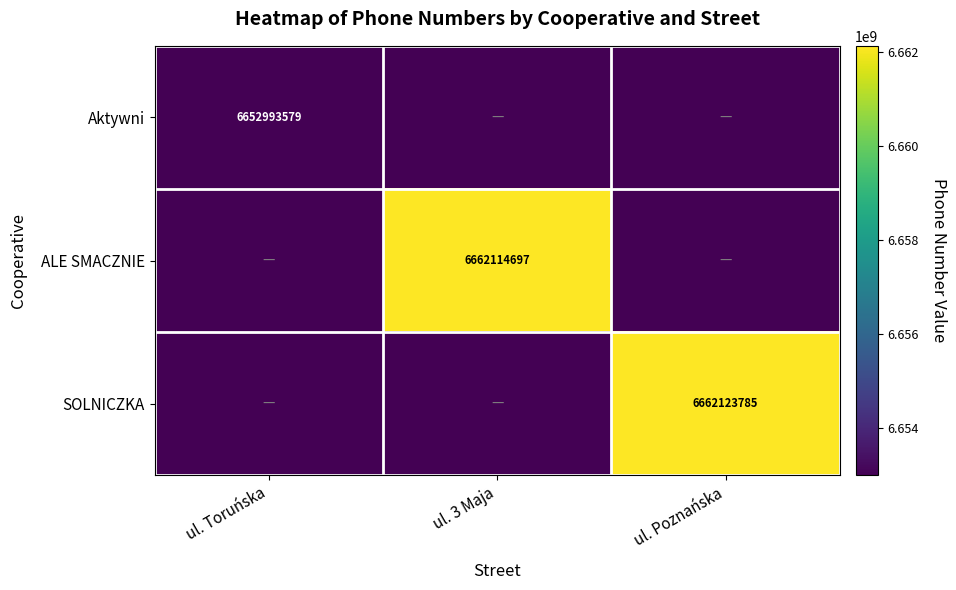

The value of SOLNICZKA at ul. Poznańska is 3686823291. True or false?

False